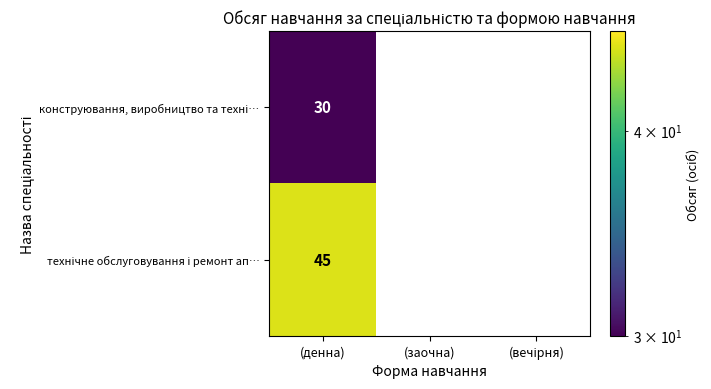

At which category does the chart reach its peak across all series?

(денна)